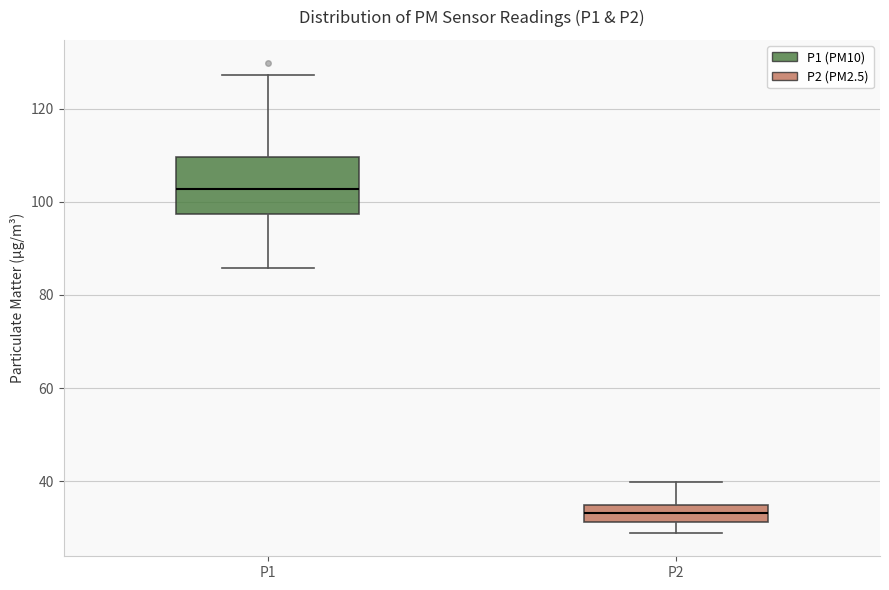

Reading left to right, read every box against the y-axis: the position of its median line, the range the box covers, and the ends of its whiskers. The values are not printed on the chart, so give them approximately, as read against the axis.

P1: median 102, box 98 to 110, whiskers 86 to 128
P2: median 34 (inside the box), box 32 to 34, whiskers 28 to 40